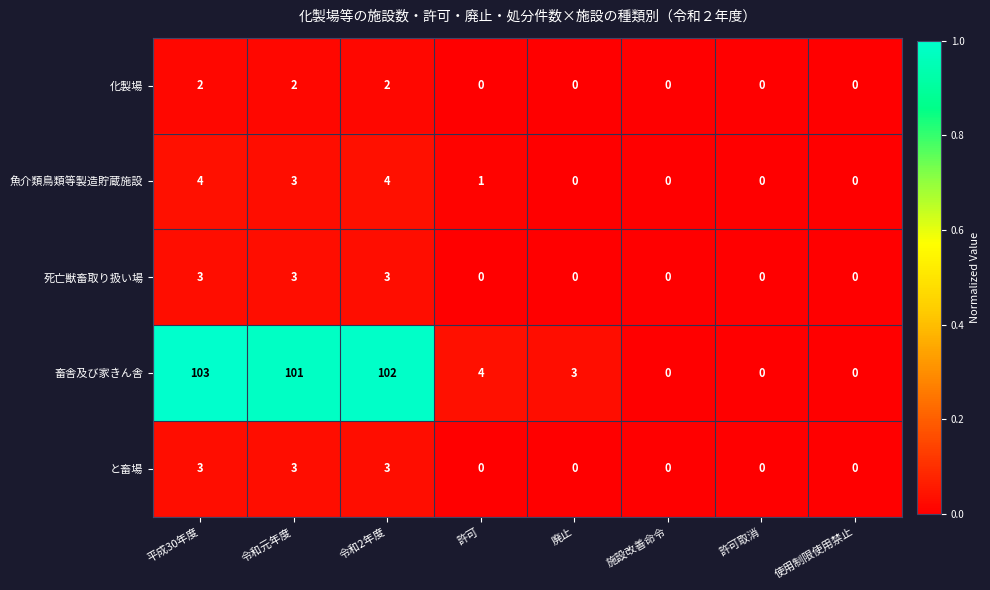

At which category is the sum across all series the highest?

平成30年度